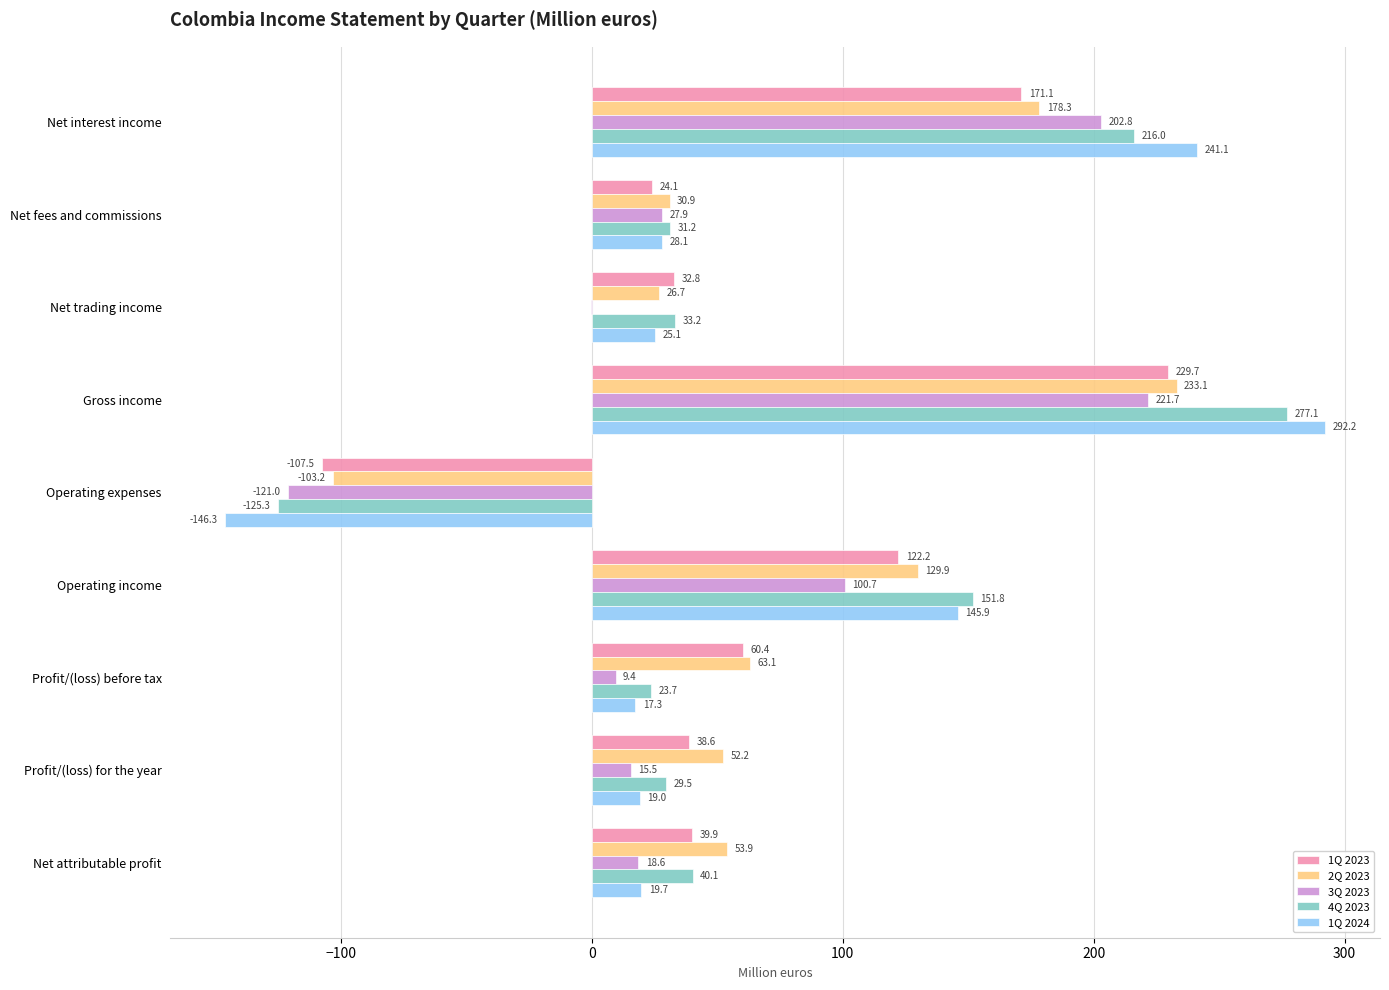

At which label is 1Q 2024 closest to 72?

Net fees and commissions